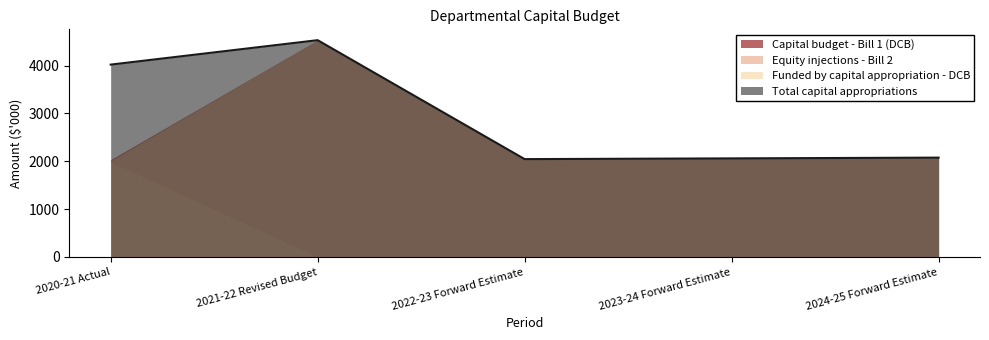

Does the chart have visible grid lines?

No